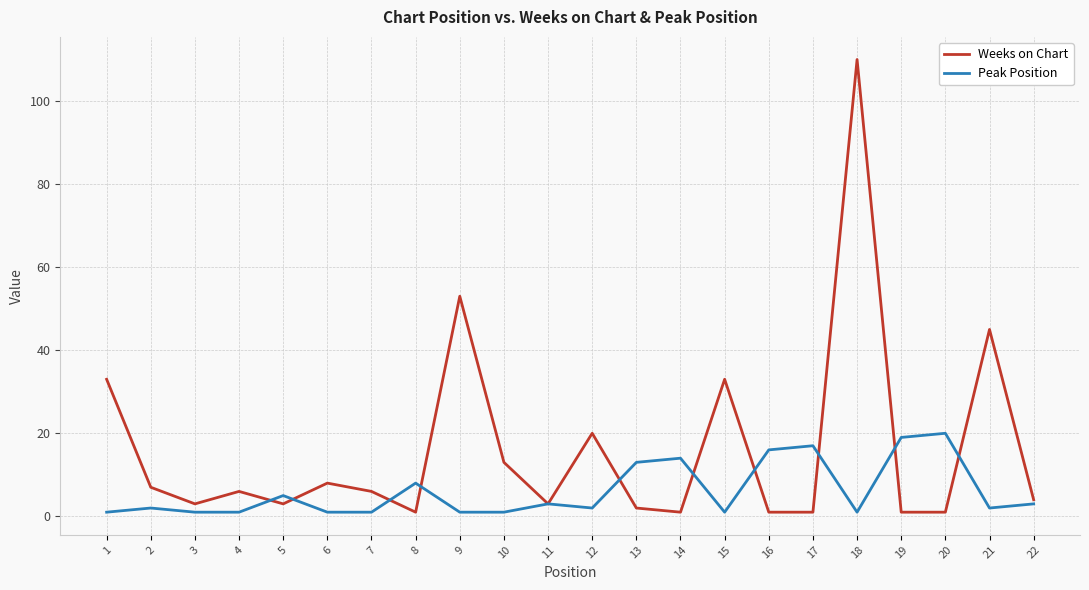

What is the highest value of the Weeks on Chart series?

110